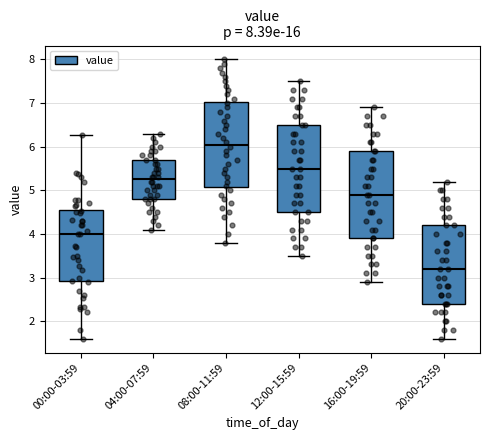

Which box's median line is the lowest?

20:00-23:59